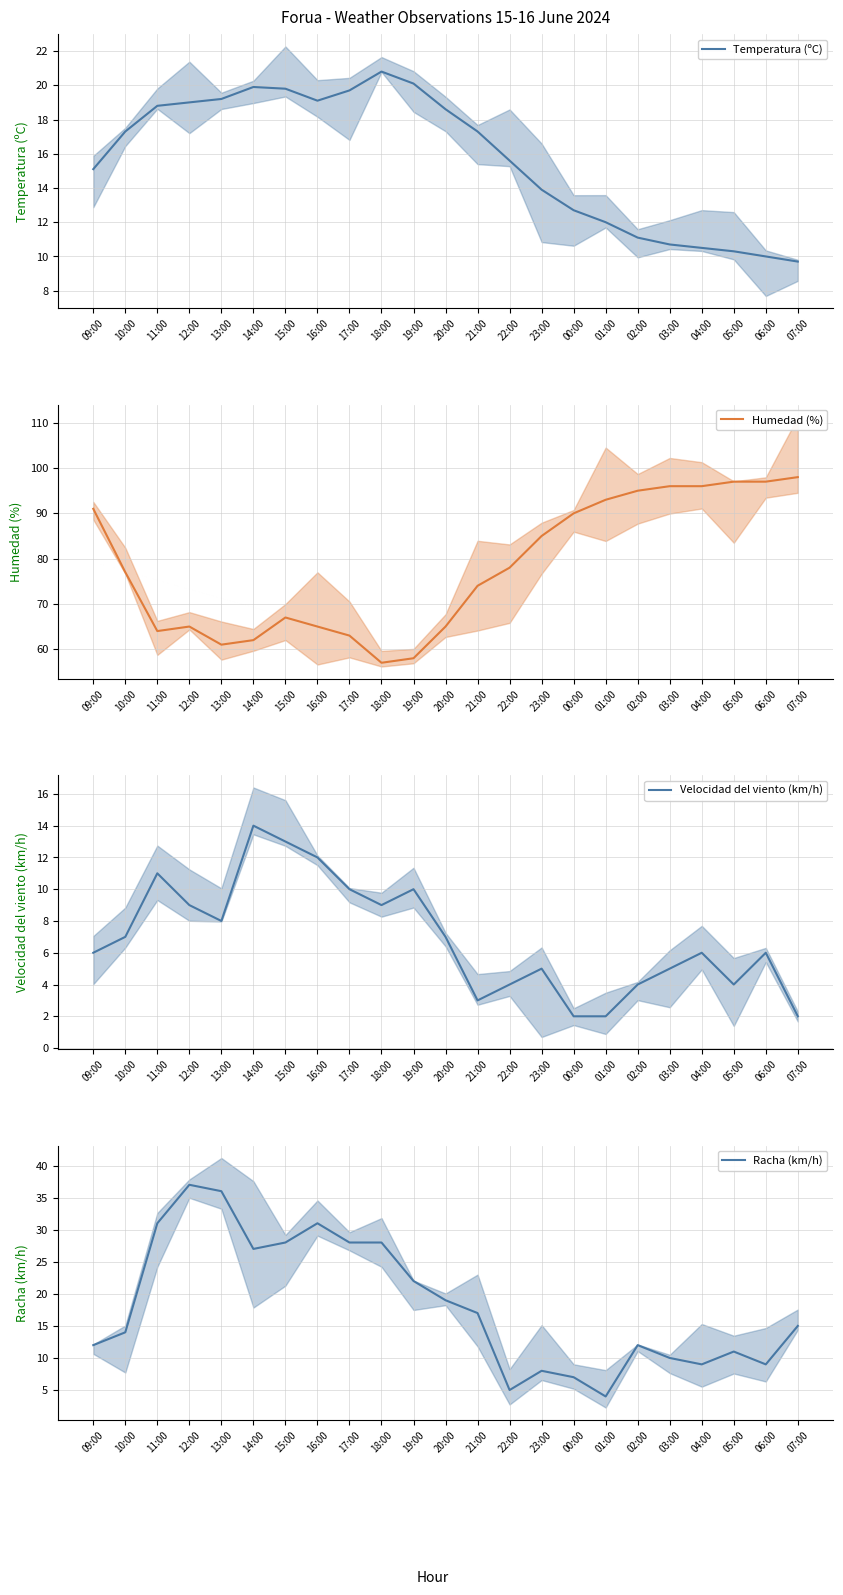

True or false: Humedad (%) and Racha (km/h) intersect in this chart.

False